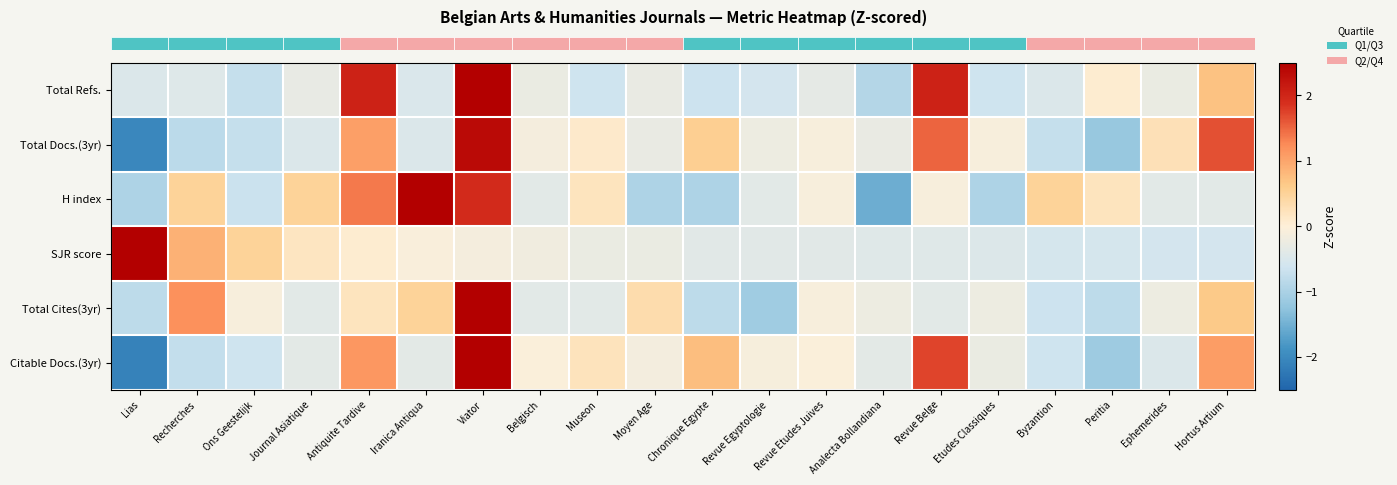

Which label corresponds to the smallest value in the chart?

Lias